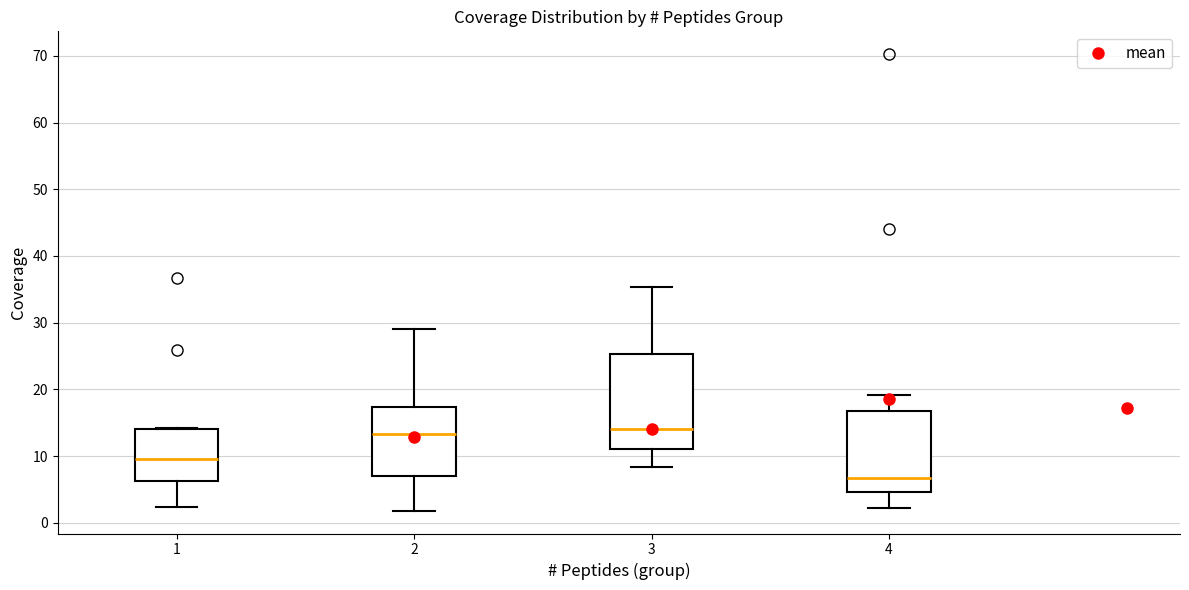

Where is the lower edge of the box at x = 4 on the y-axis? The values are not printed on the chart, so give them approximately, as read against the axis.

5